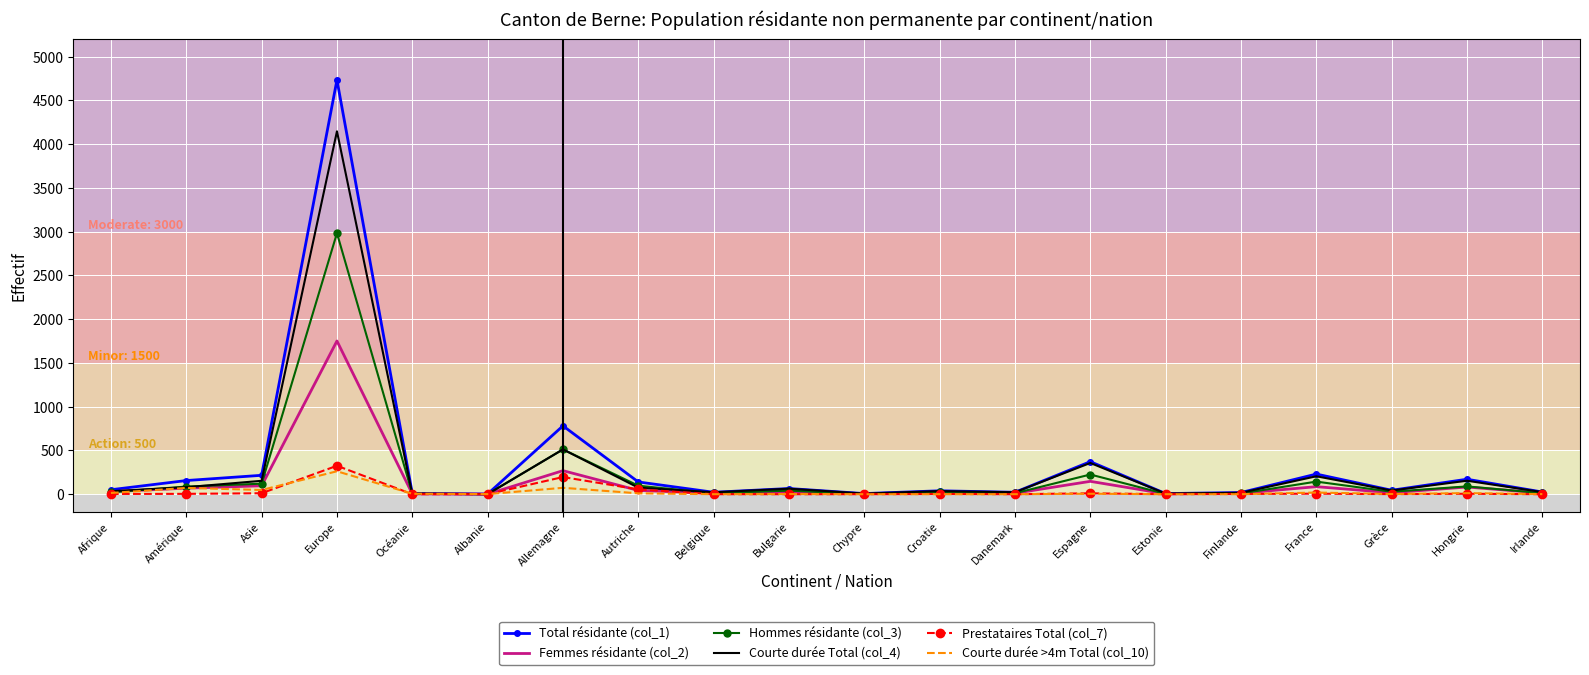

Which series has the largest range (max minus min)?

Total résidante (col_1)